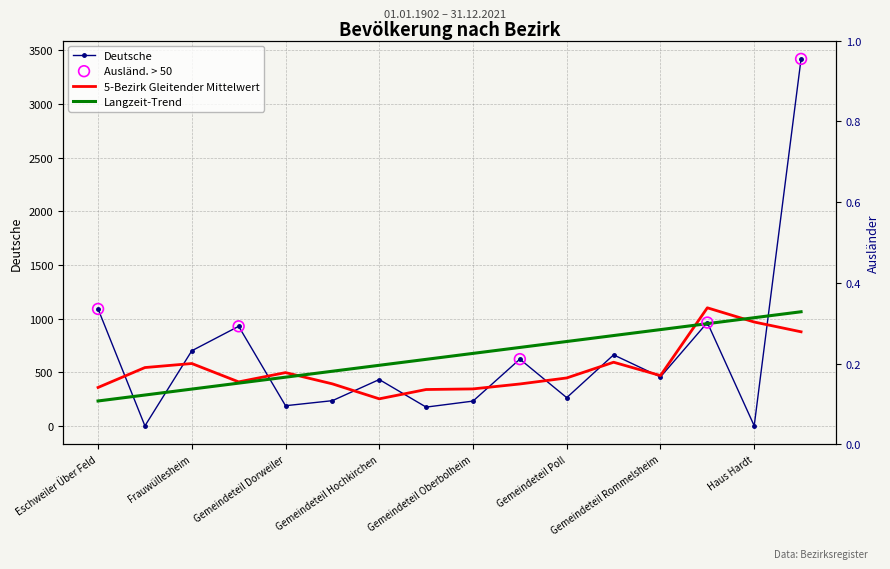

Between Nörvenich and Gemeindeteil Hochkirchen, which is larger?

Nörvenich